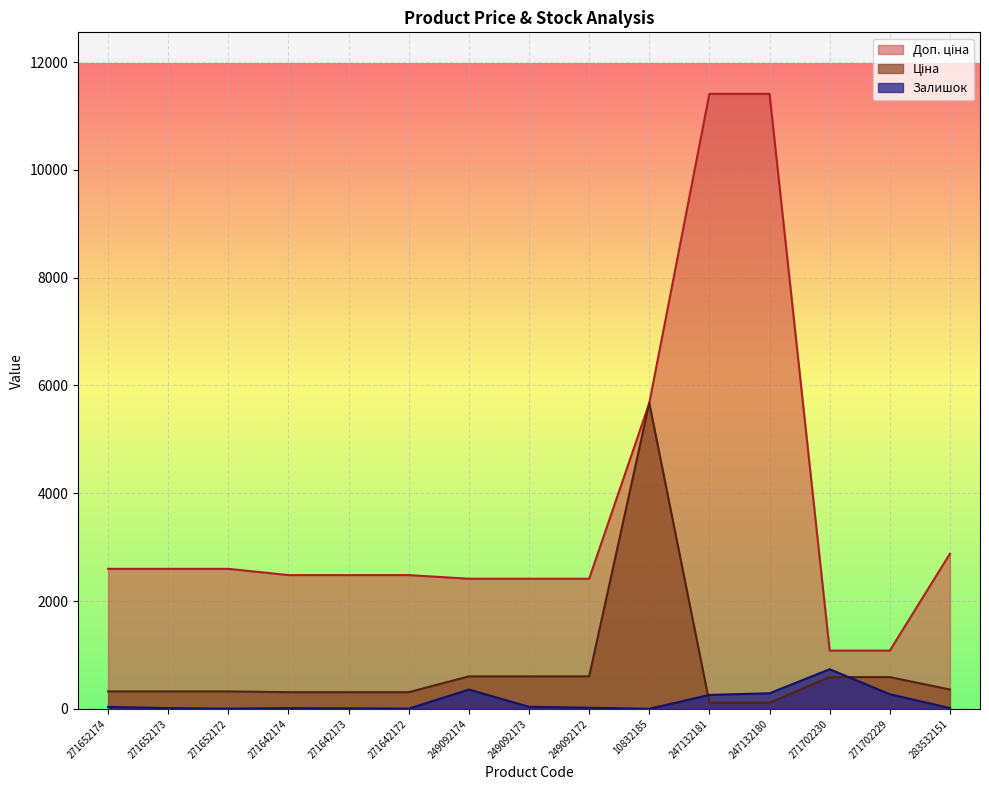

Reading left to right, transcribe all the data shown in this chart.

Ціна: 324.8	324.8	324.8	310.3	310.3	310.3	603.7	603.7	603.7	5673.8	114.1	114.1	589.9	589.9	359.9
Доп. ціна: 2598.3	2598.3	2598.3	2482.4	2482.4	2482.4	2414.8	2414.8	2414.8	5673.8	11410.0	11410.0	1081.7	1081.7	2878.8
Залишок: 37.0	15.0	5.0	14.0	10.0	5.0	359.0	39.0	22.0	2.0	260.0	290.0	736.0	273.0	15.0